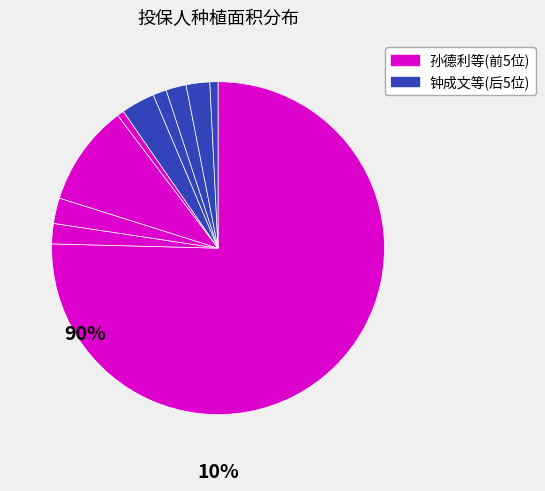

Is there a majority slice in this chart?

Yes